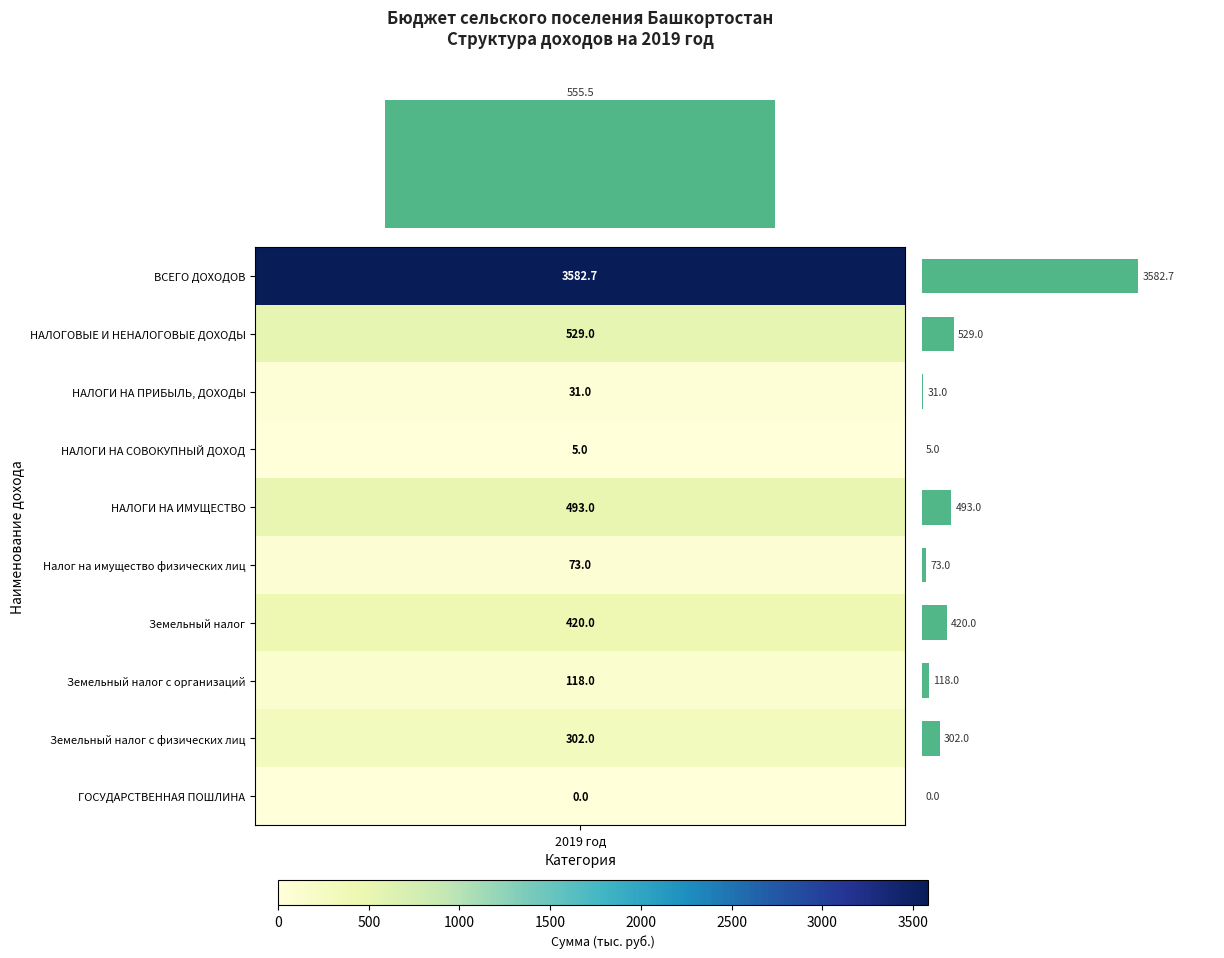

What is the greatest value displayed?

3582.7